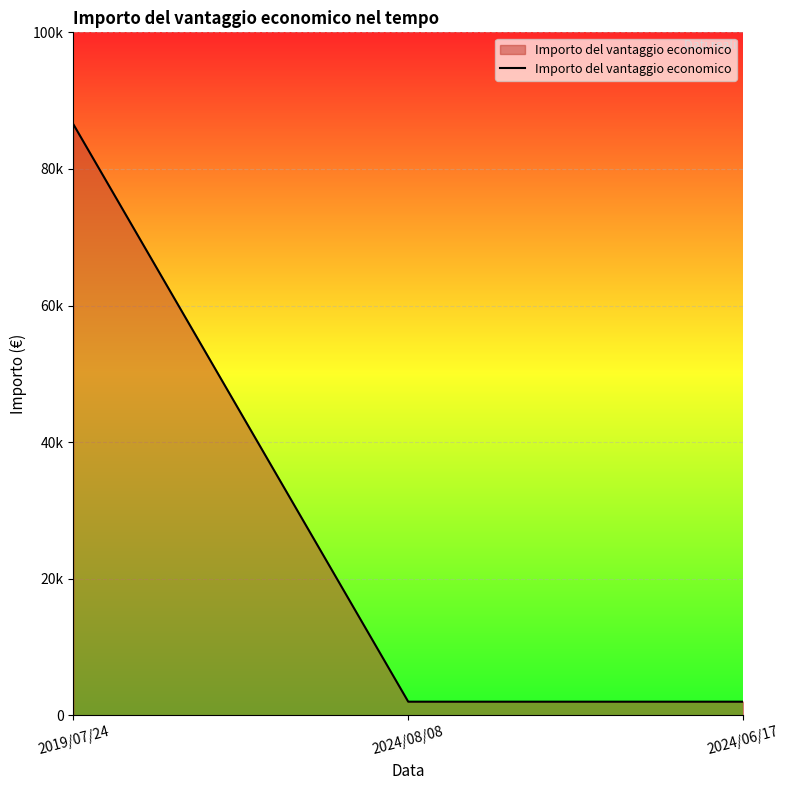

Is this an area chart (filled region under the line)?

Yes